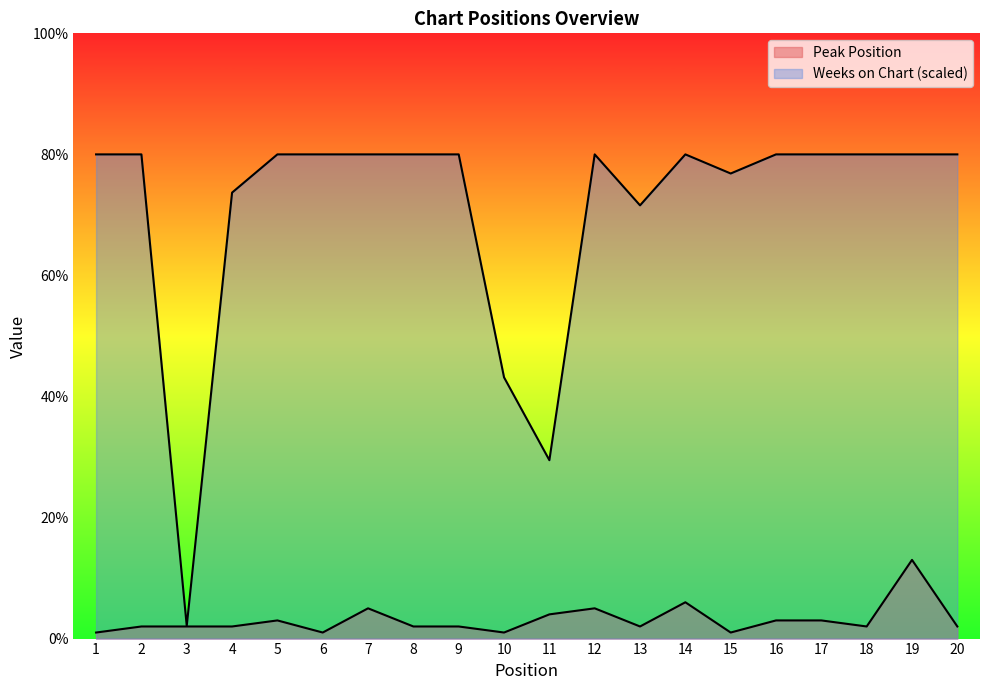

How many interior local peaks does the Weeks on Chart series have?

2